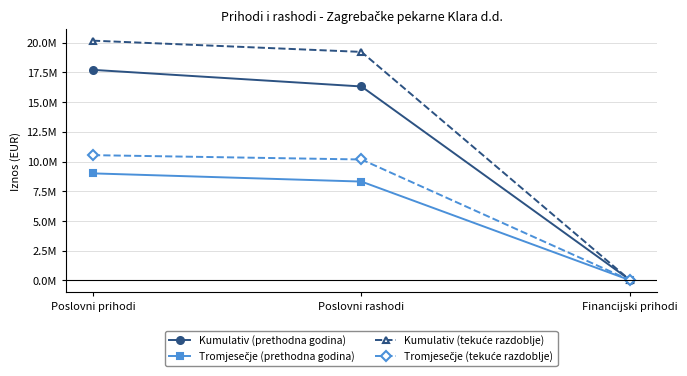

True or false: Tromjesečje (prethodna godina) has a value of 10648 at Financijski prihodi.

False